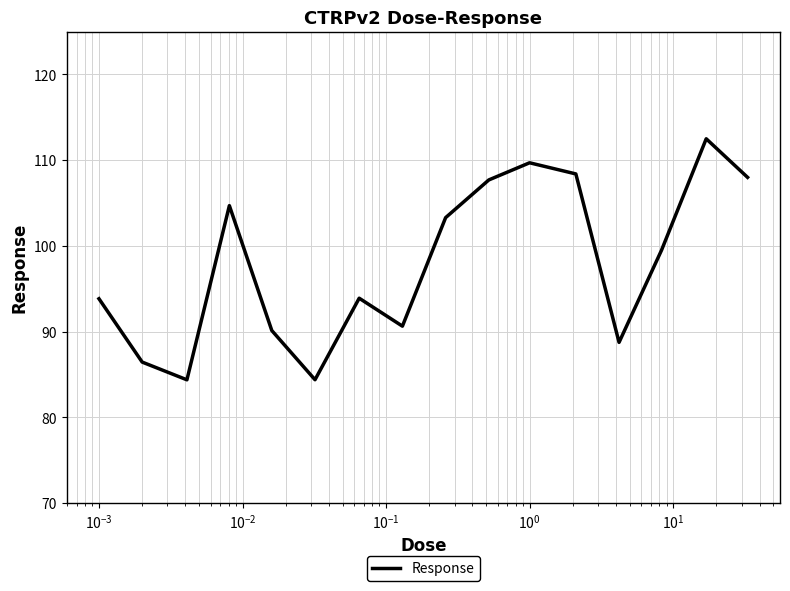

What is the difference between the maximum and minimum values?

28.1